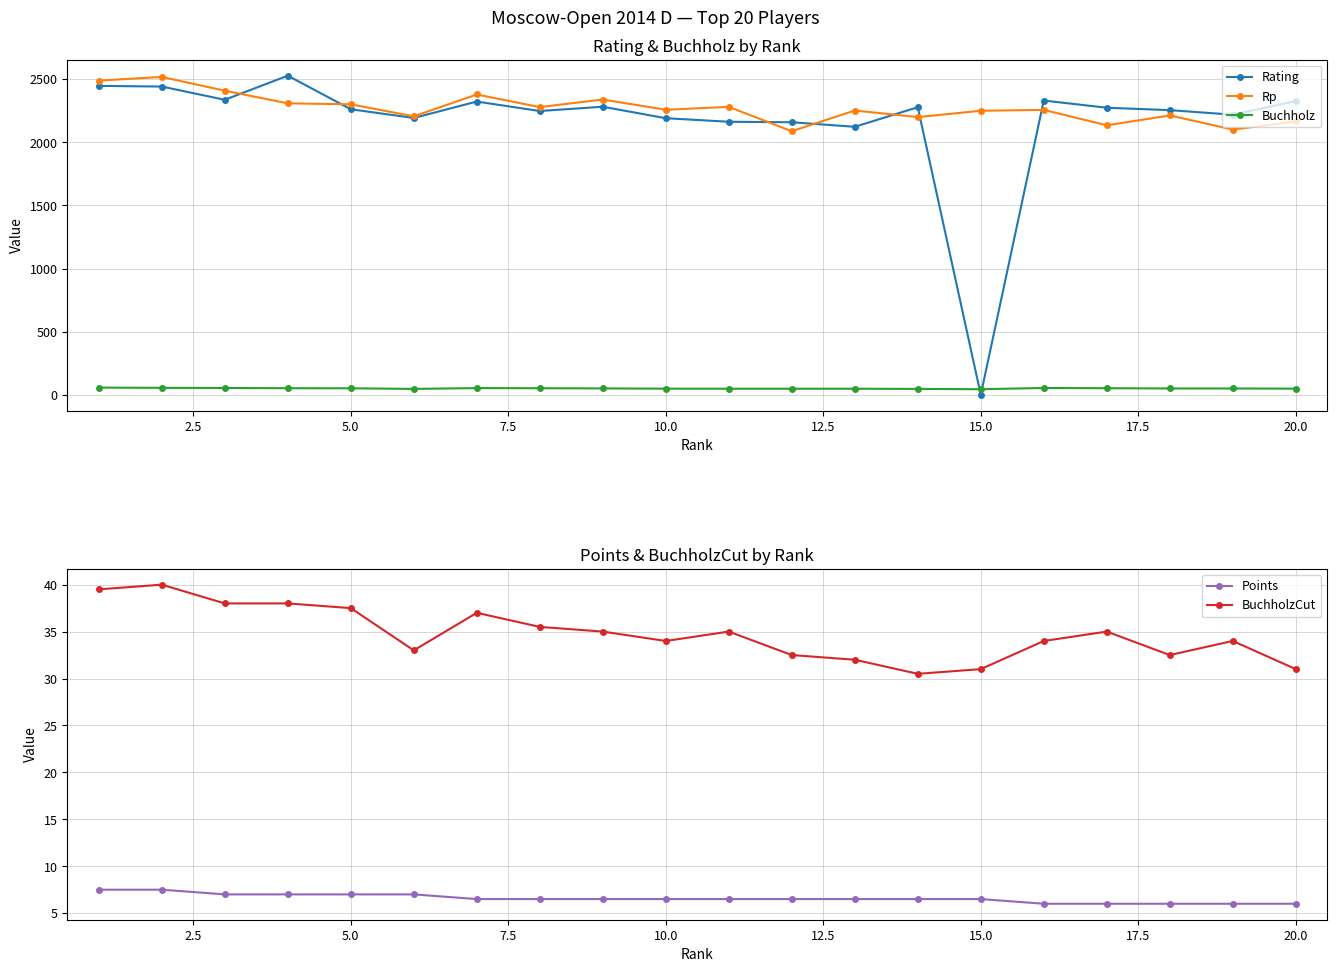

True or false: Rating has more than 0 interior local peaks.

True